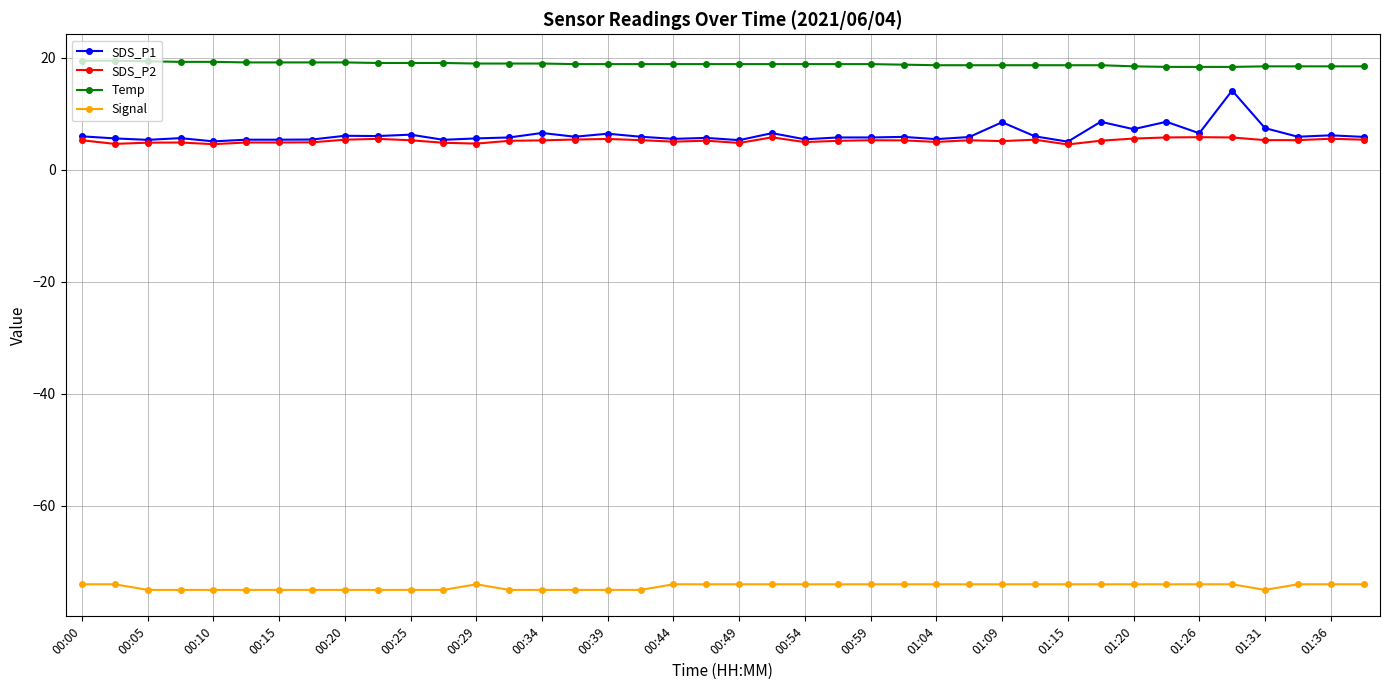

Does the chart display data point markers on the line(s)?

Yes